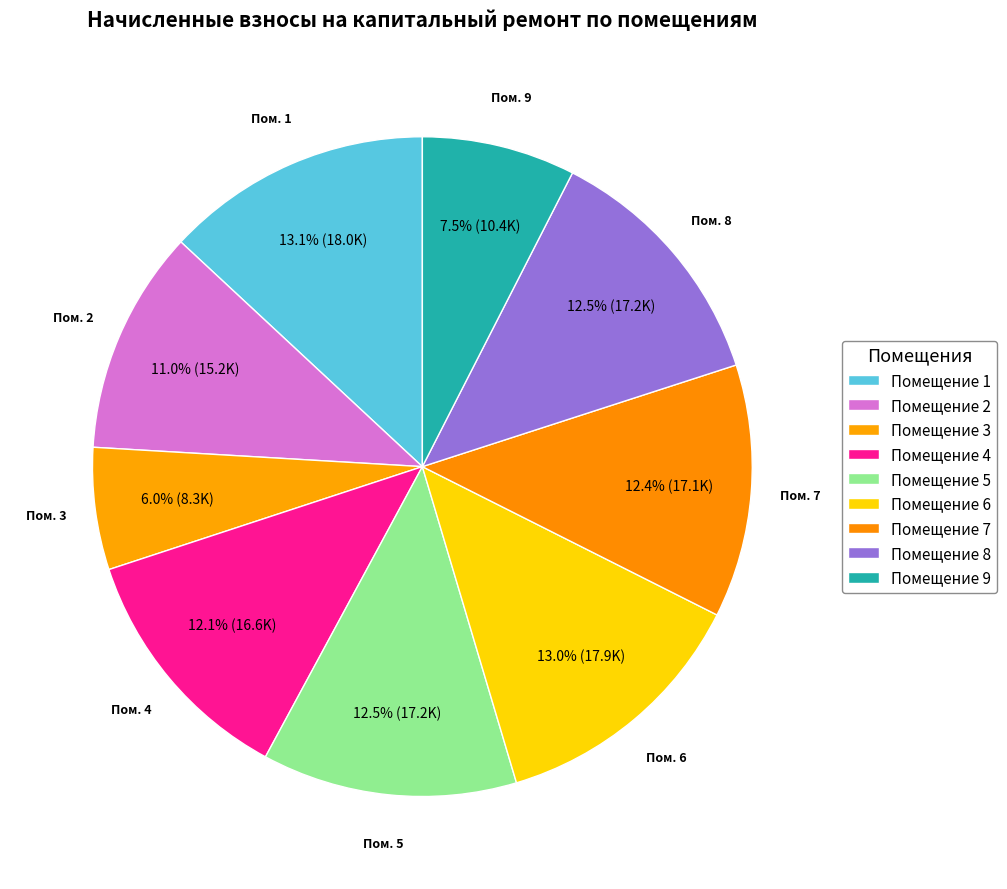

To the nearest percent, what is the difference between the largest and smallest slice percentages?

7%